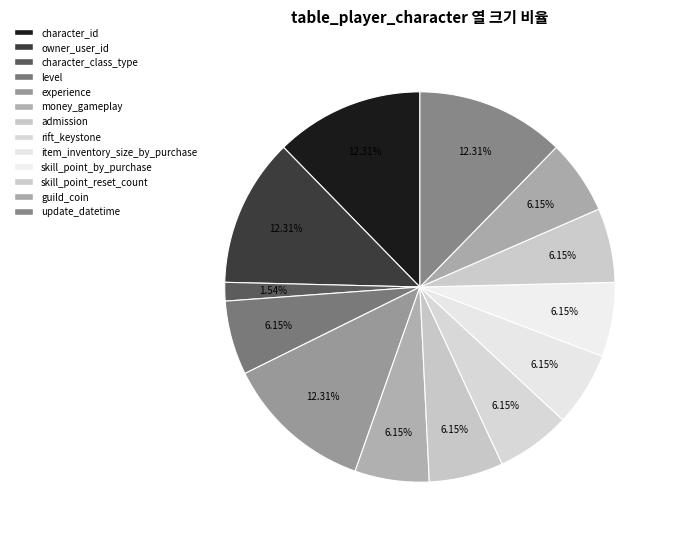

How many slices are in this pie chart?

13